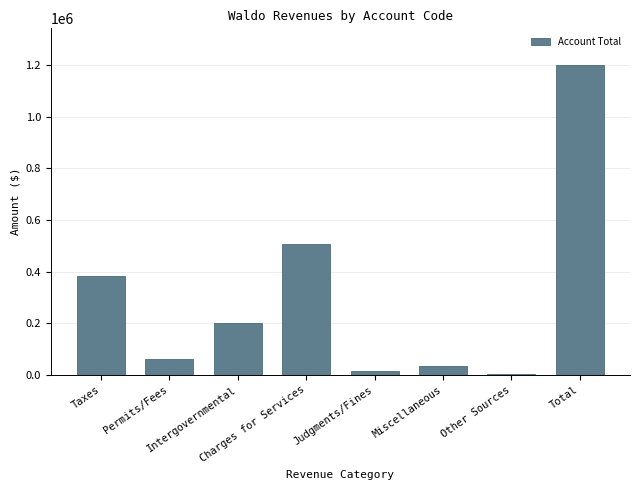

At which label is the value closest to 600058?

Charges for Services